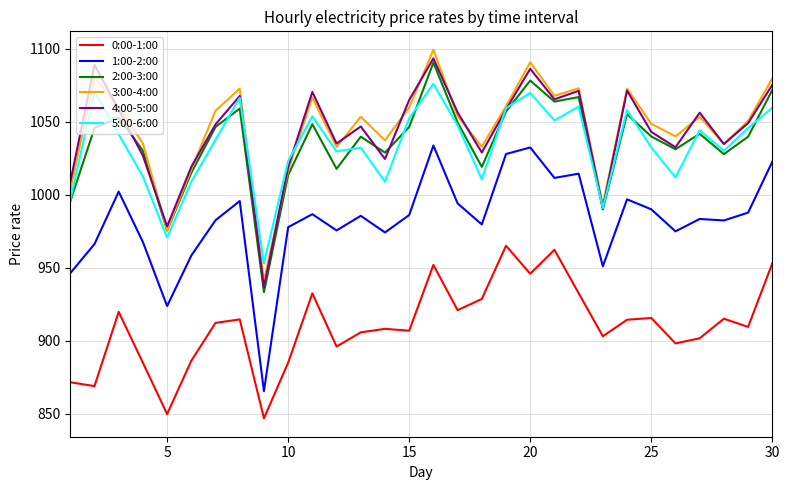

True or false: 1:00-2:00 and 4:00-5:00 cross at least once.

False